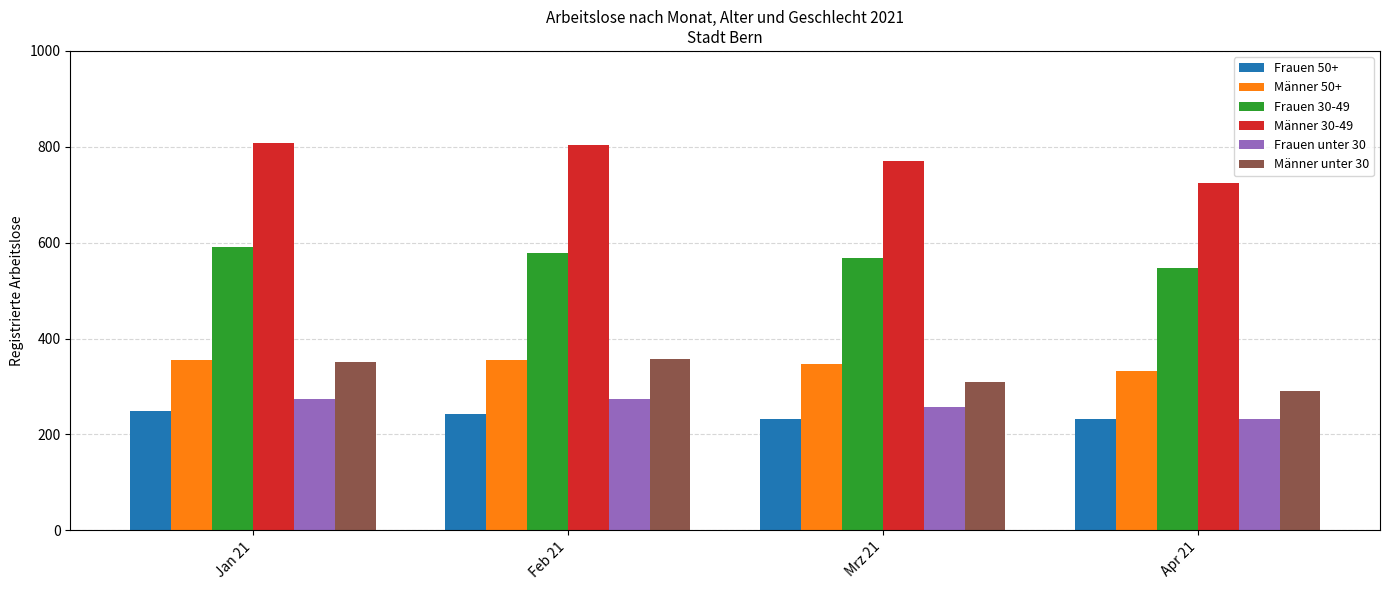

How many groups of bars are there?

4